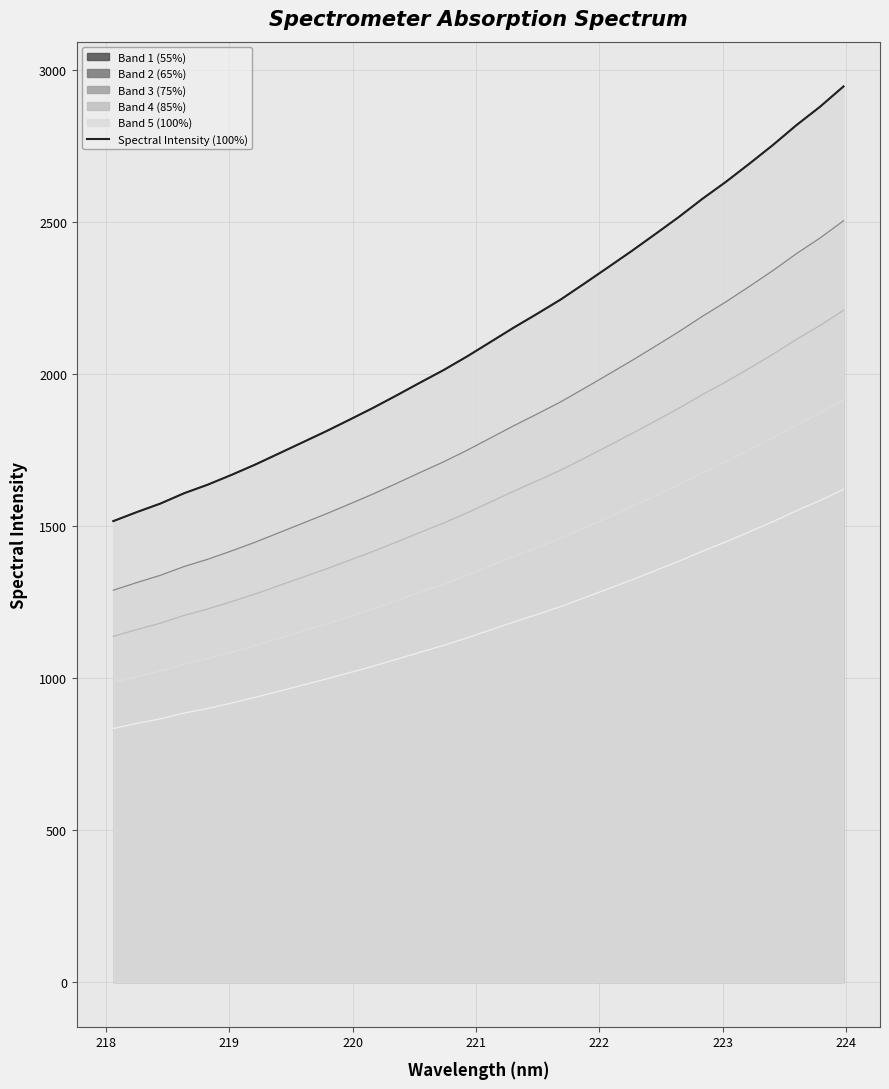

What is the difference between the second highest and minimum values?

1362.4